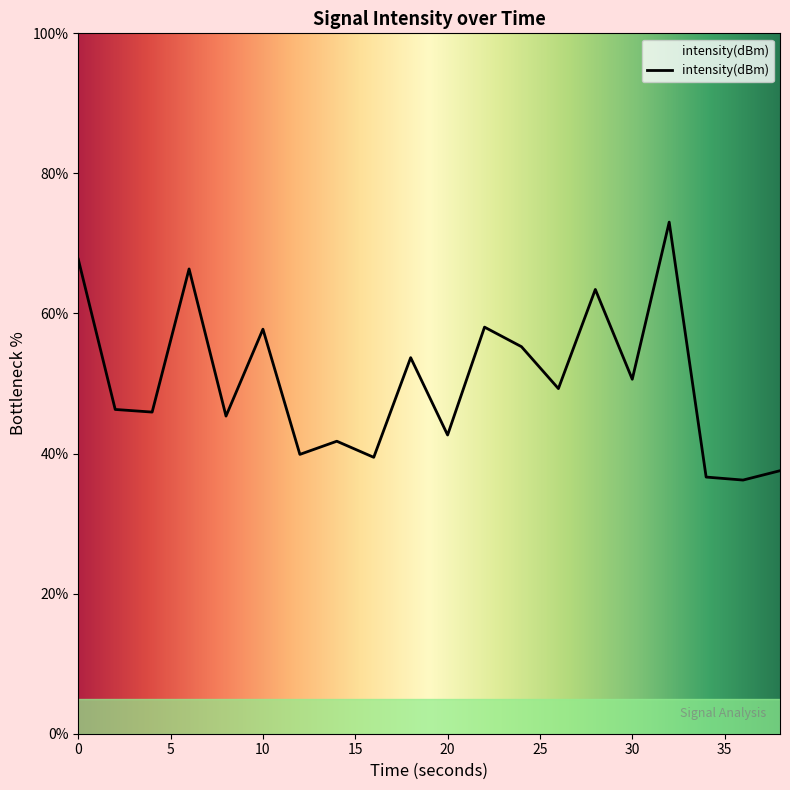

What is the difference between the maximum and minimum values?

36.8